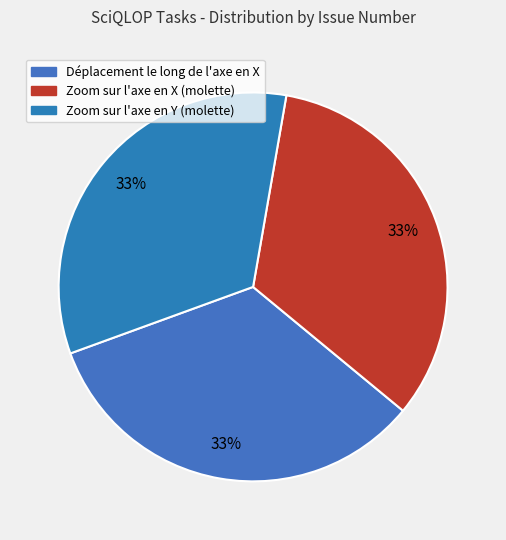

Is there any slice that represents more than half of the pie?

No